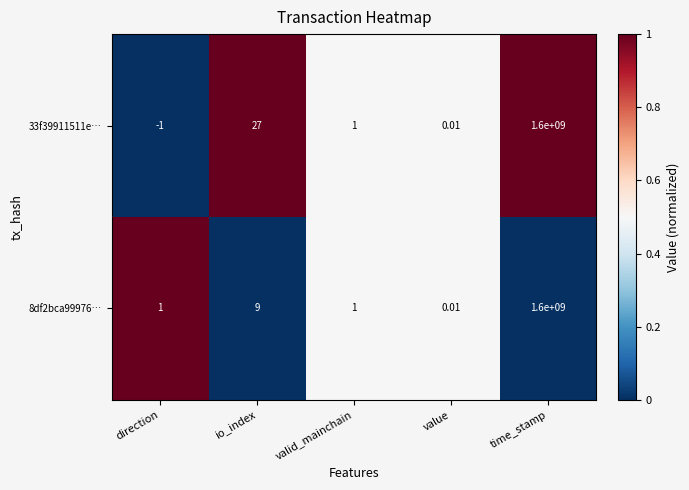

At which label is 33f39911511e… closest to 799999999?

io_index